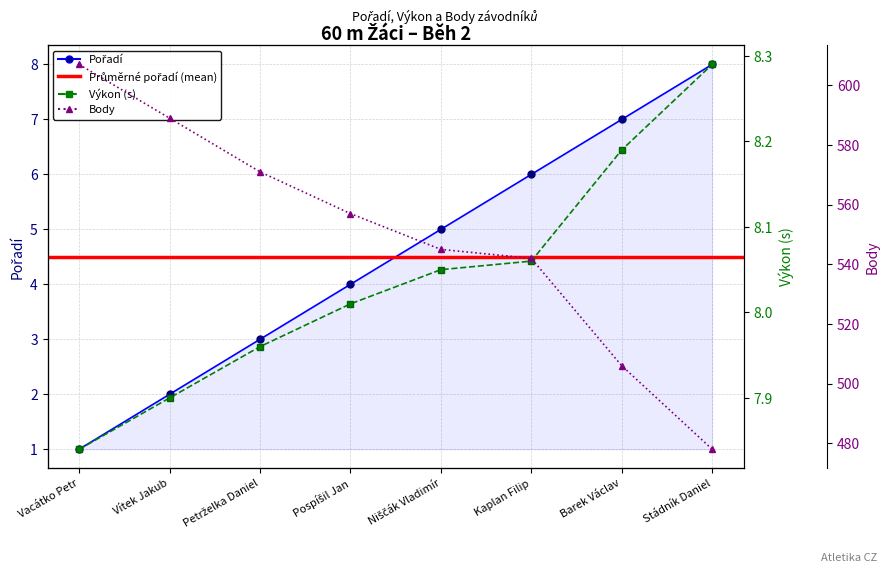

How many data points in Body are above 557?

3